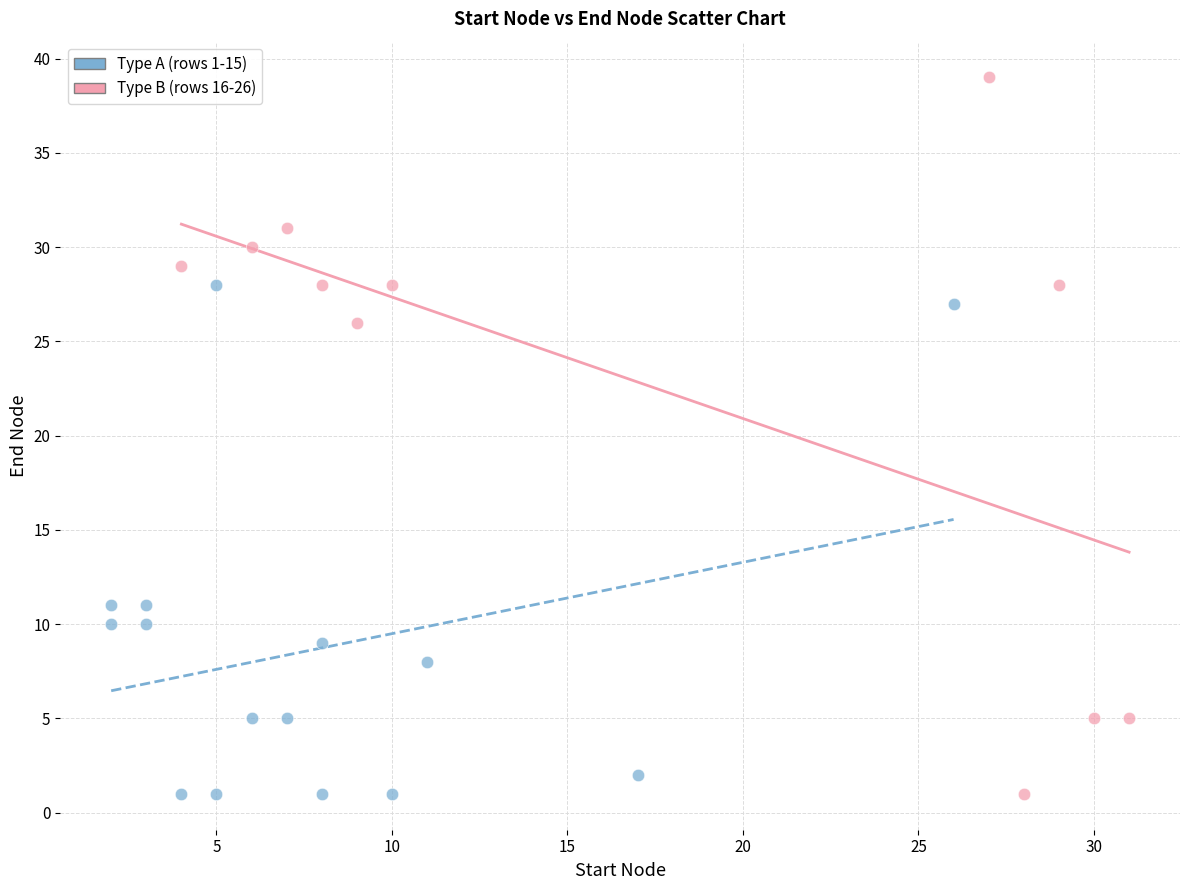

Which series reaches the maximum Y coordinate?

Type B (rows 16-26)